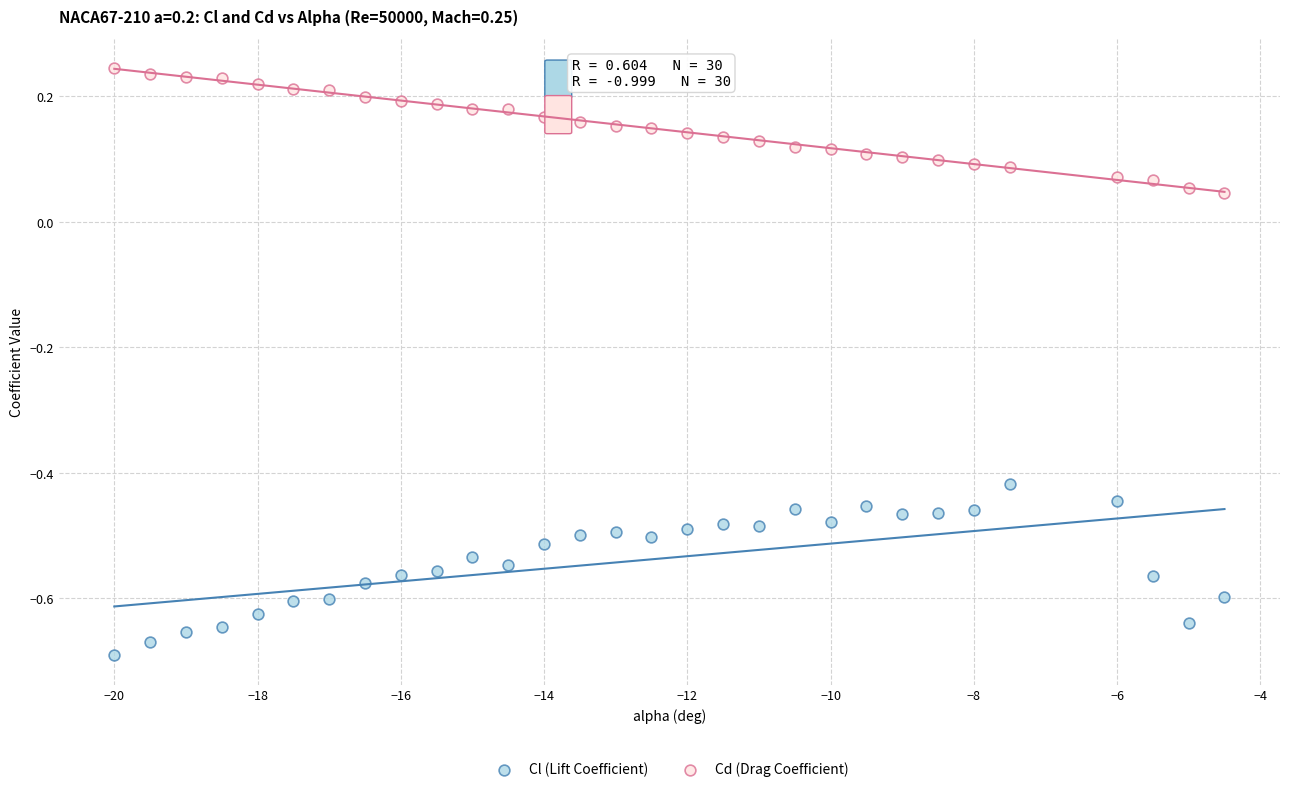

Across all data points, what is the range of Y values (max minus min)?

0.9